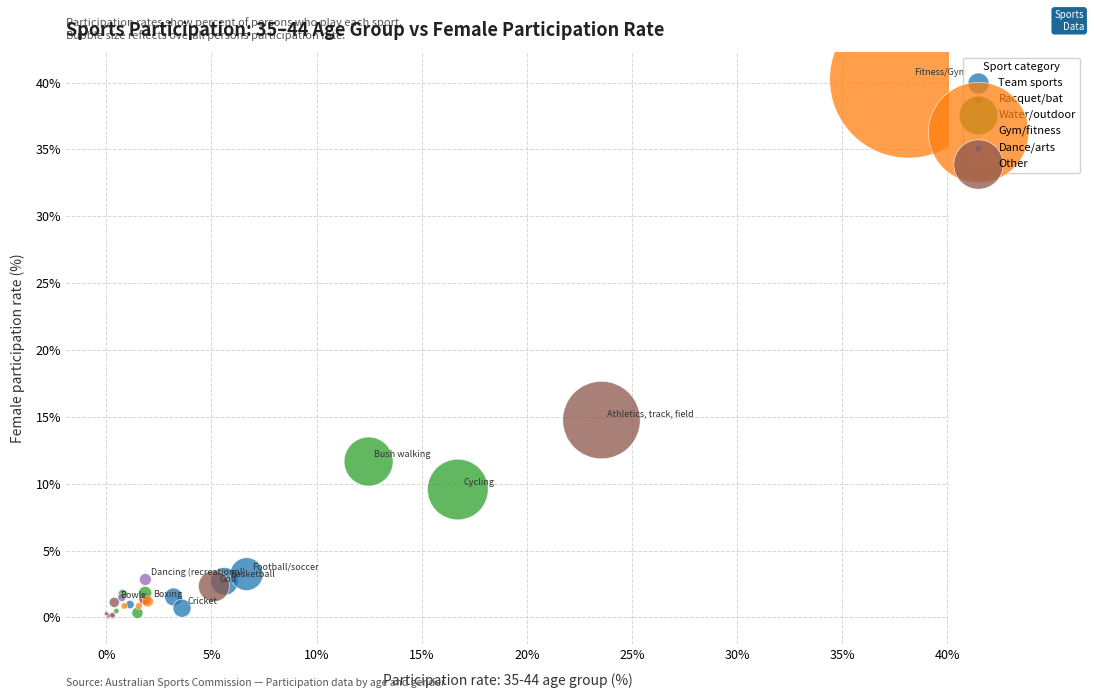

Which series has the widest spread of Y values?

Gym/fitness